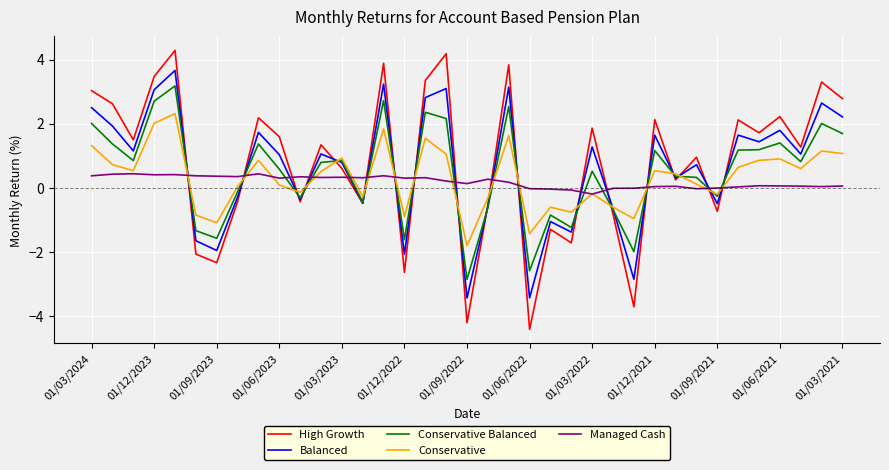

Which series has the largest range (max minus min)?

High Growth